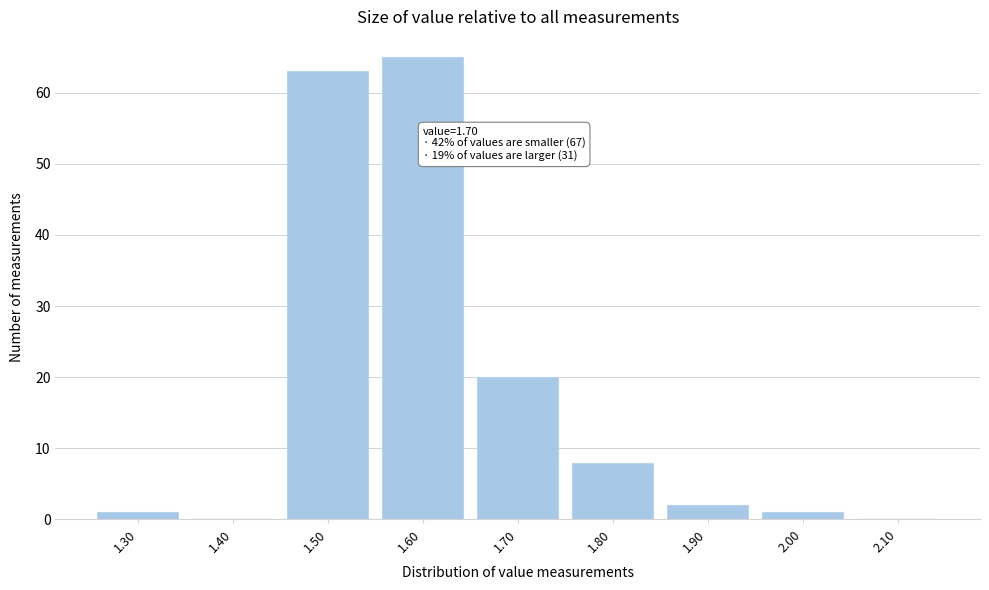

Reading left to right, transcribe all the data shown in this chart.

1.30=1	1.40=0	1.50=63	1.60=65	1.70=20	1.80=8	1.90=2	2.00=1	2.10=0